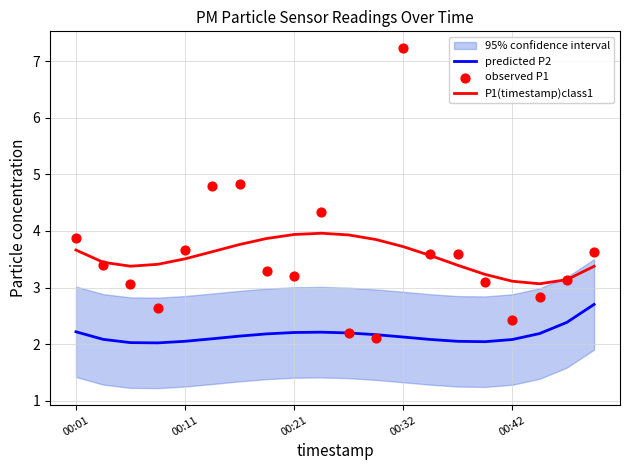

At how many categories does at least one series exceed 2?

20